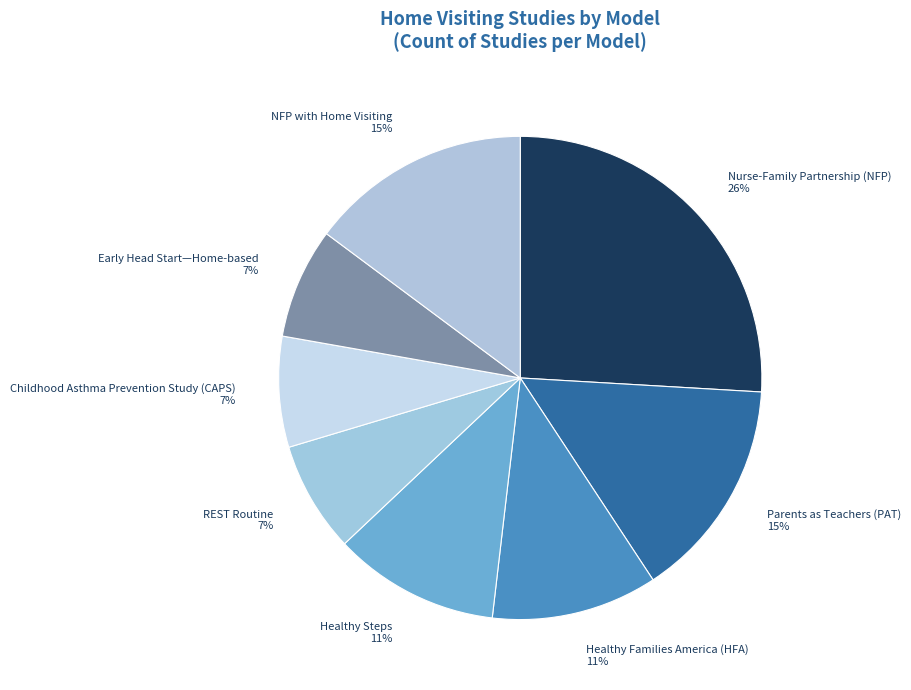

Do Parents as Teachers (PAT) 15% and REST Routine 7% together represent more than half of the pie?

No